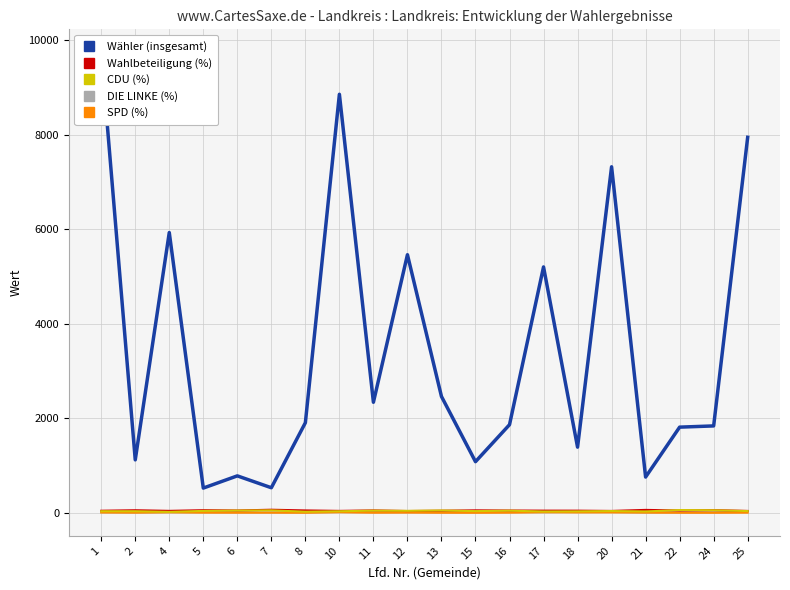

What is the difference between the Wahlbeteiligung (%) values at 7 and 4?

24.2